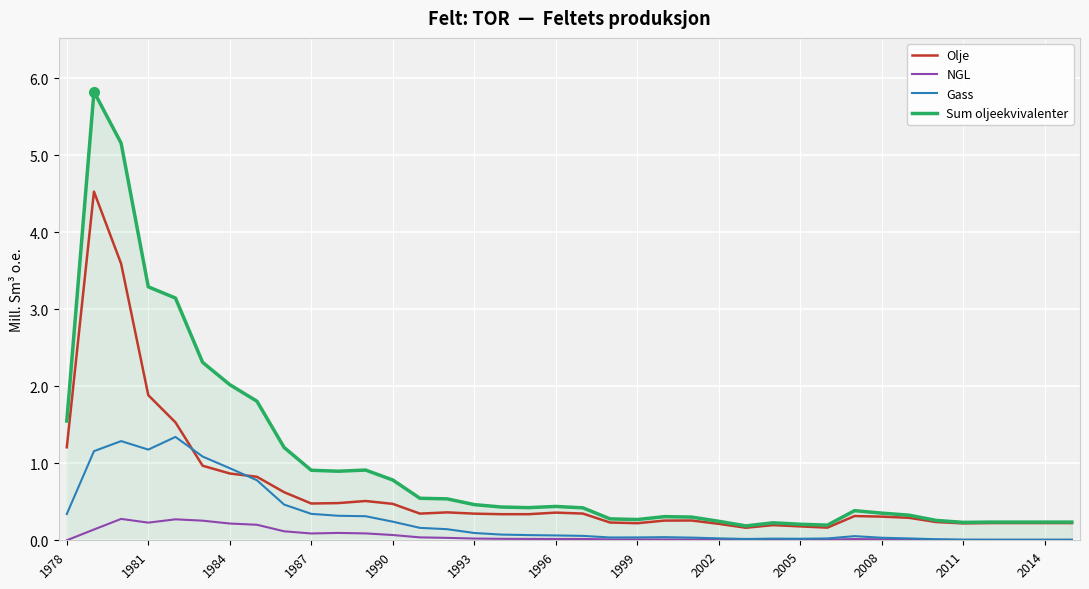

Which series has the largest total across all categories?

Sum oljeekvivalenter